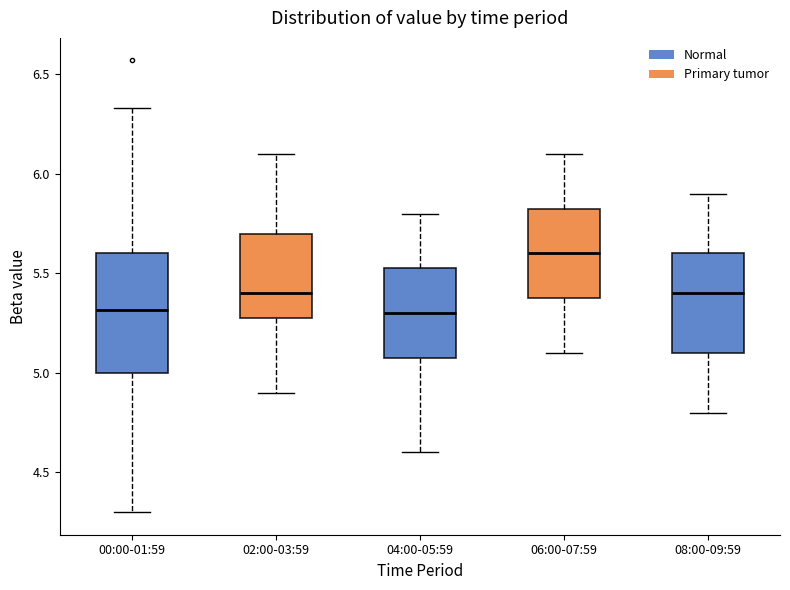

Reading left to right, read every box against the y-axis: the position of its median line, the range the box covers, and the ends of its whiskers. The values are not printed on the chart, so give them approximately, as read against the axis.

00:00-01:59: median 5.30, box 5.00 to 5.60, whiskers 4.30 to 6.35
02:00-03:59: median 5.40, box 5.30 to 5.70, whiskers 4.90 to 6.10
04:00-05:59: median 5.30, box 5.10 to 5.55, whiskers 4.60 to 5.80
06:00-07:59: median 5.60, box 5.40 to 5.85, whiskers 5.10 to 6.10
08:00-09:59: median 5.40, box 5.10 to 5.60, whiskers 4.80 to 5.90